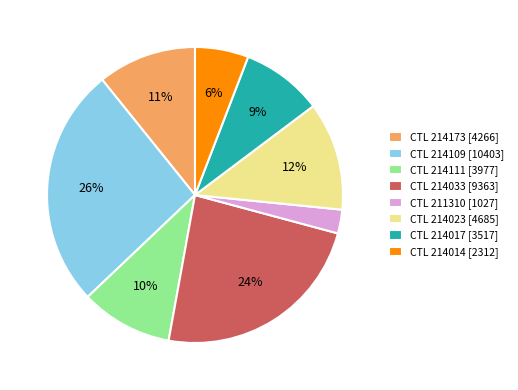

To the nearest percent, what is the difference between the CTL 211310 [1027] and CTL 214014 [2312] slice percentages?

3%